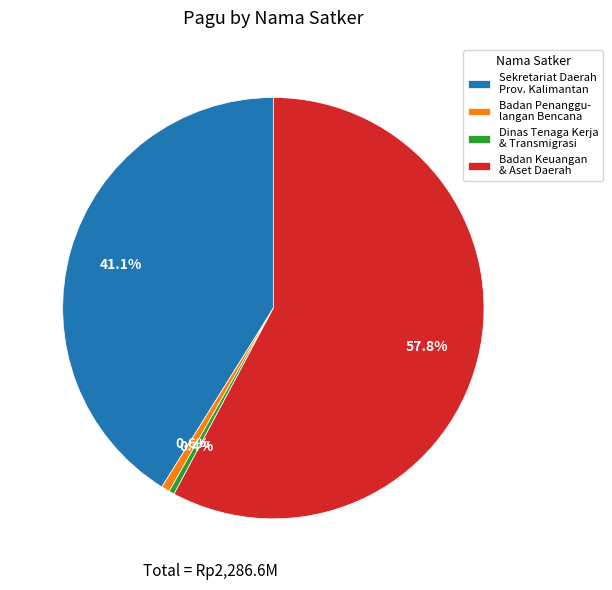

Which has a higher value, Badan Keuangan & Aset Daerah or Badan Penanggu- langan Bencana?

Badan Keuangan & Aset Daerah